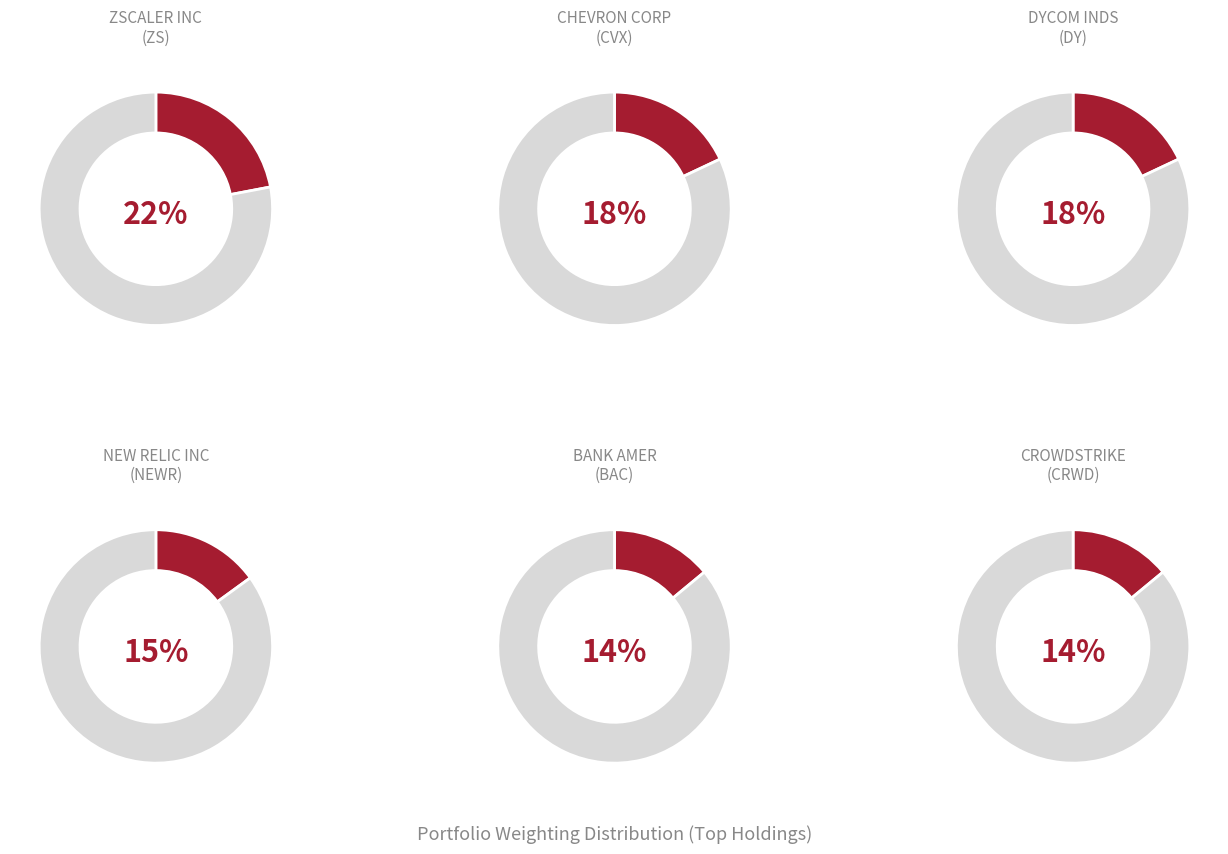

What is the largest slice in the pie chart?

ZSCALER INC